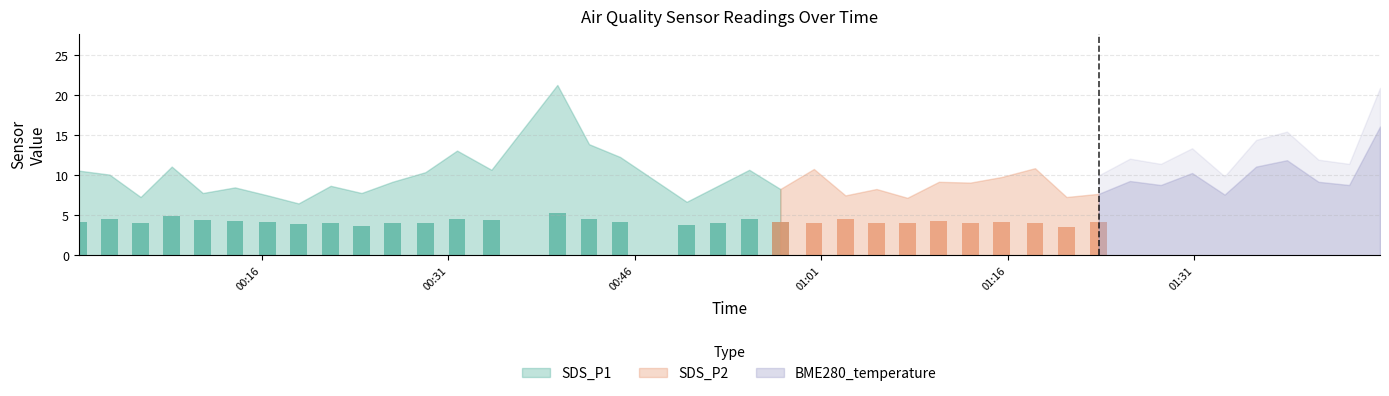

At which category is the sum across all series the highest?

2023/10/13 00:39:46